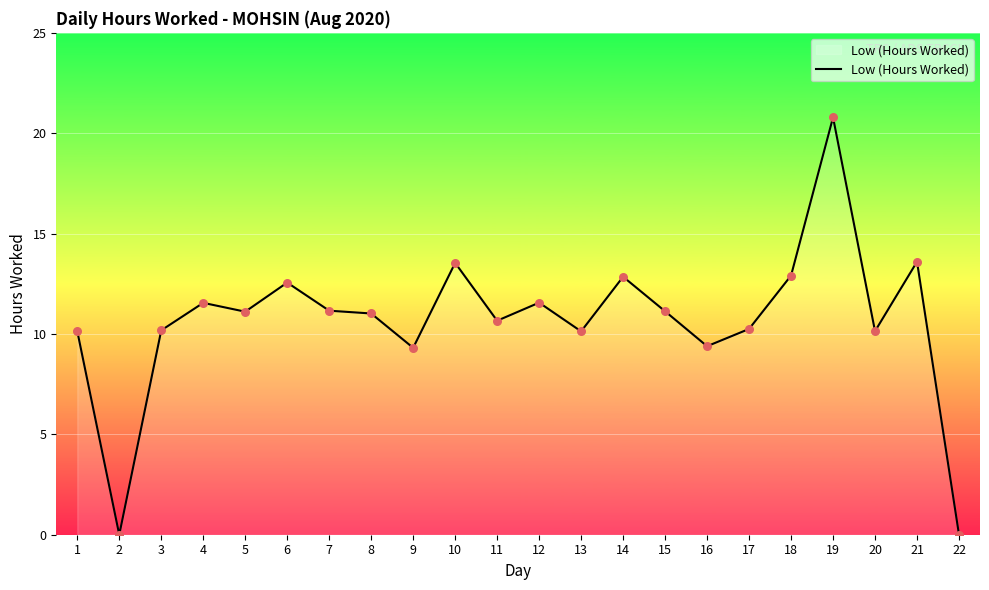

Between 15 and 3, which is larger?

15